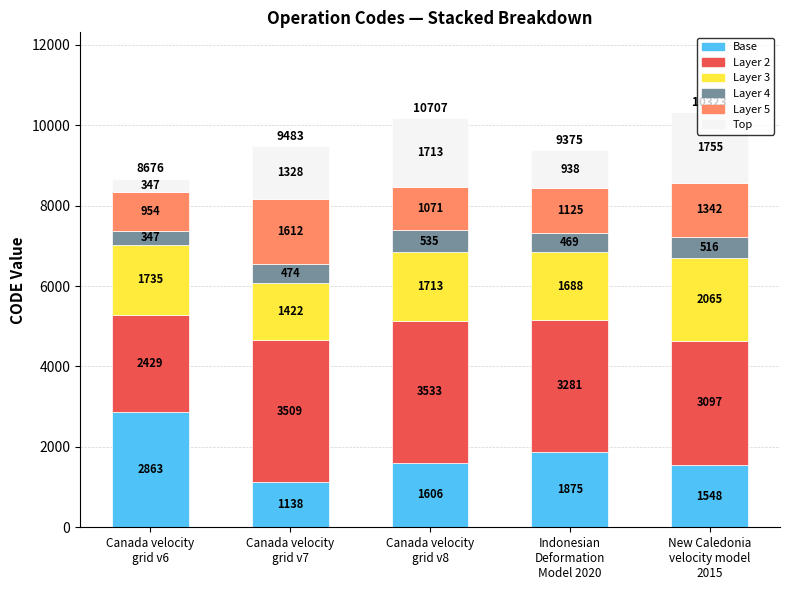

What is the highest value of the Base series?

2863.1